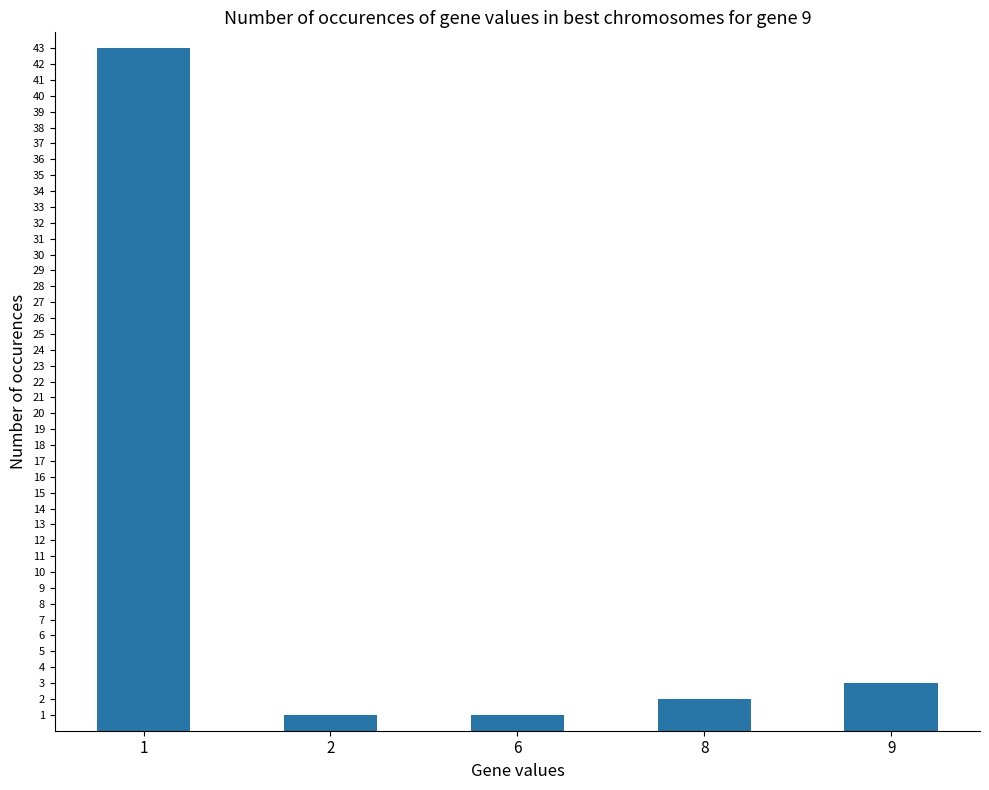

What is the value of the 2nd bar from the left?

1